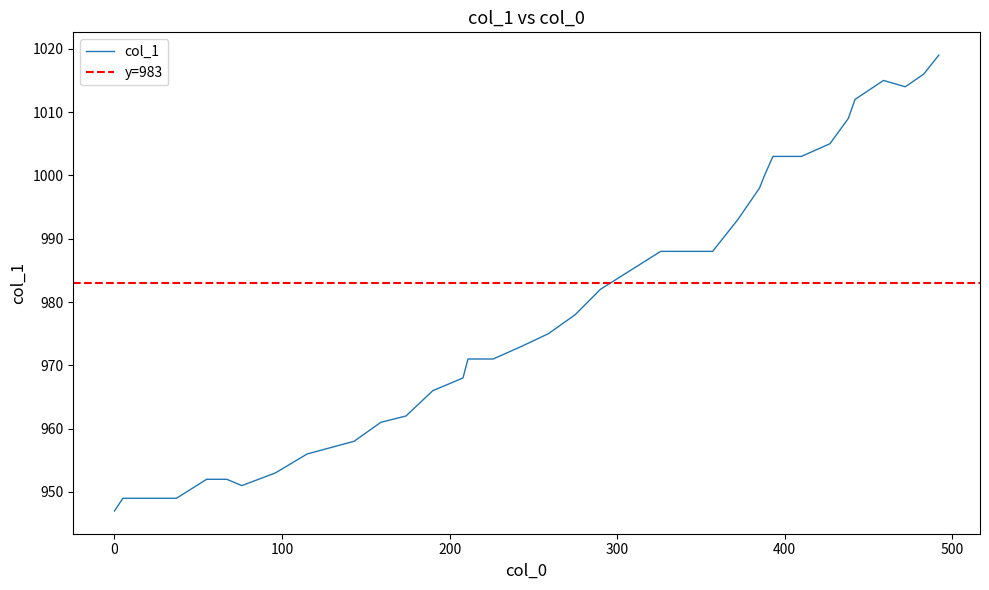

Does the chart display data point markers on the line(s)?

No